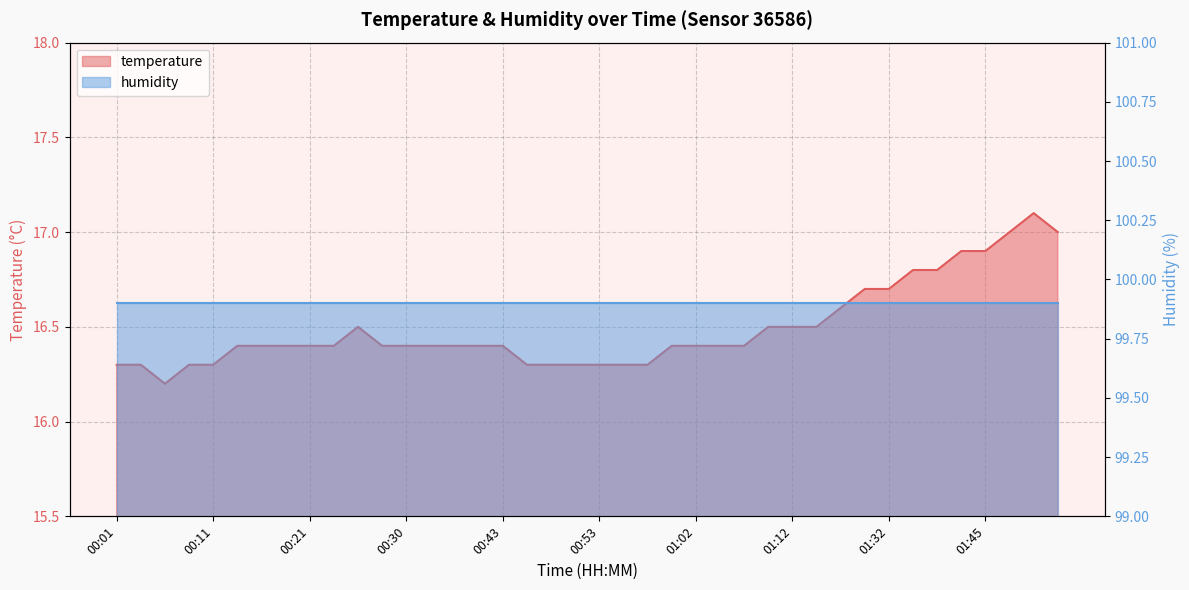

What is the minimum value shown in the chart?

16.2